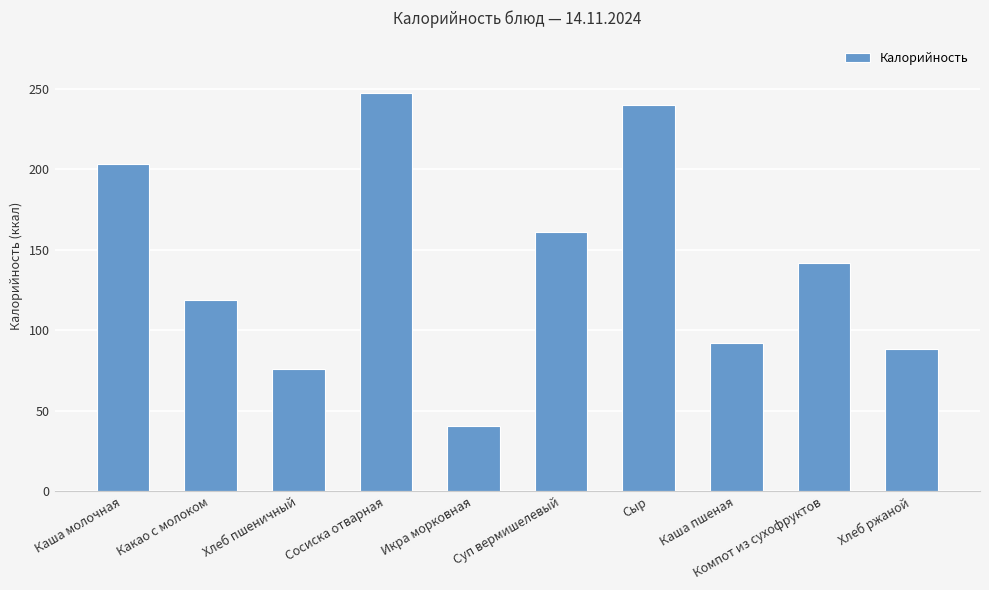

Which category has the lowest value across all series?

Икра морковная